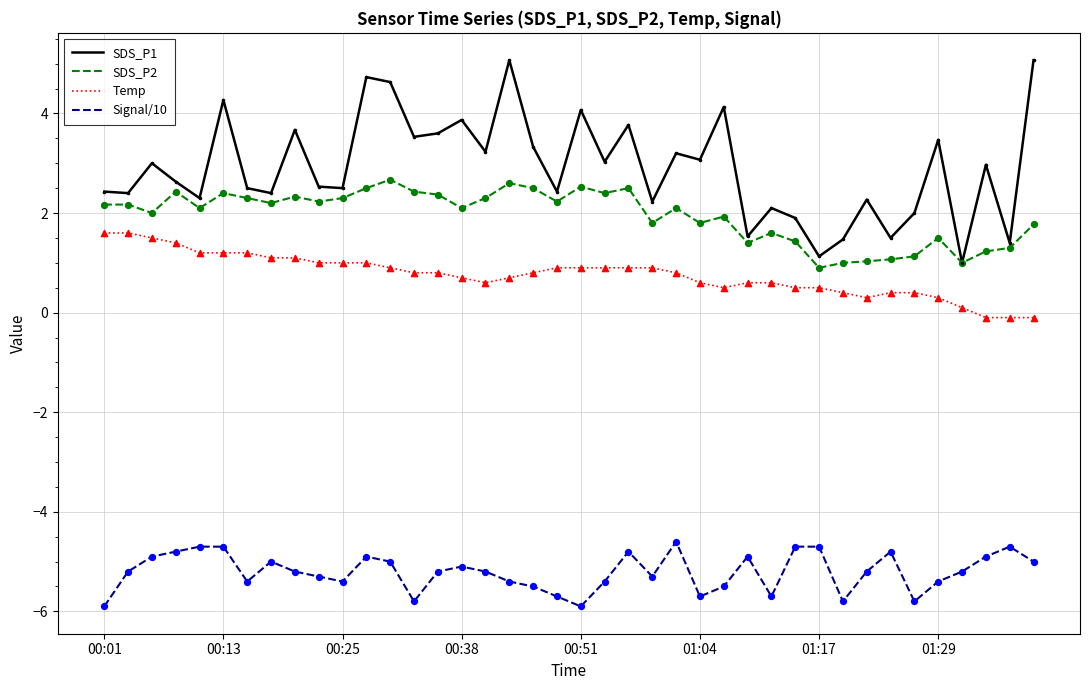

Which series has the largest total across all categories?

SDS_P1